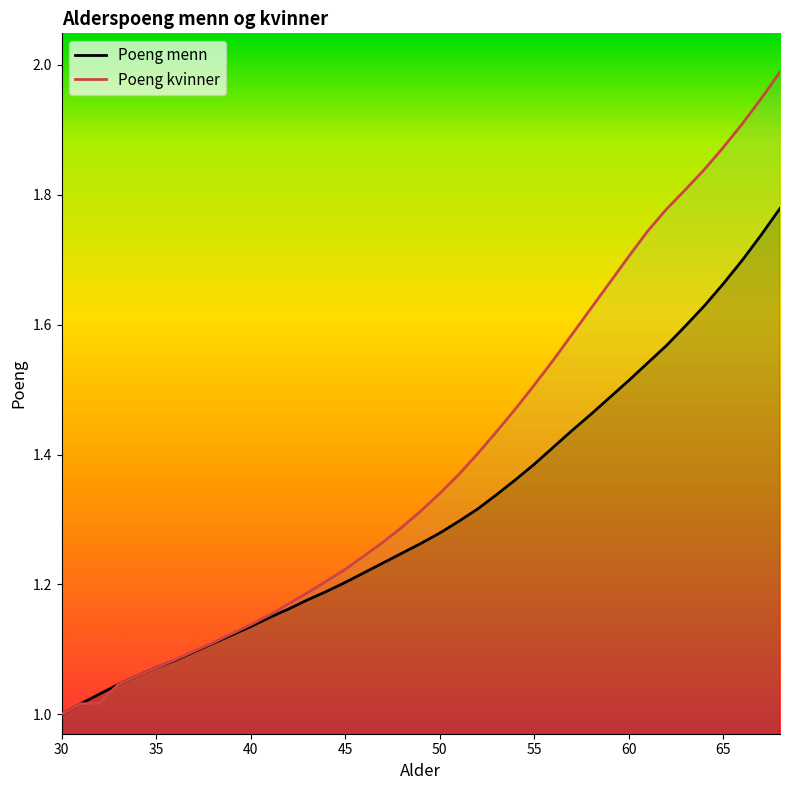

The value of Poeng kvinner at 60 is 1.7. True or false?

True